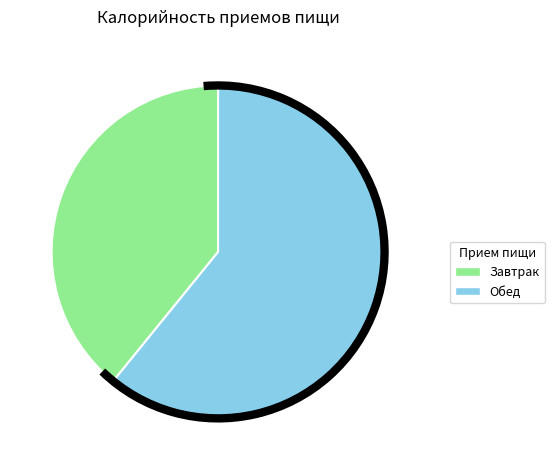

Between Обед and Завтрак, which is larger?

Обед